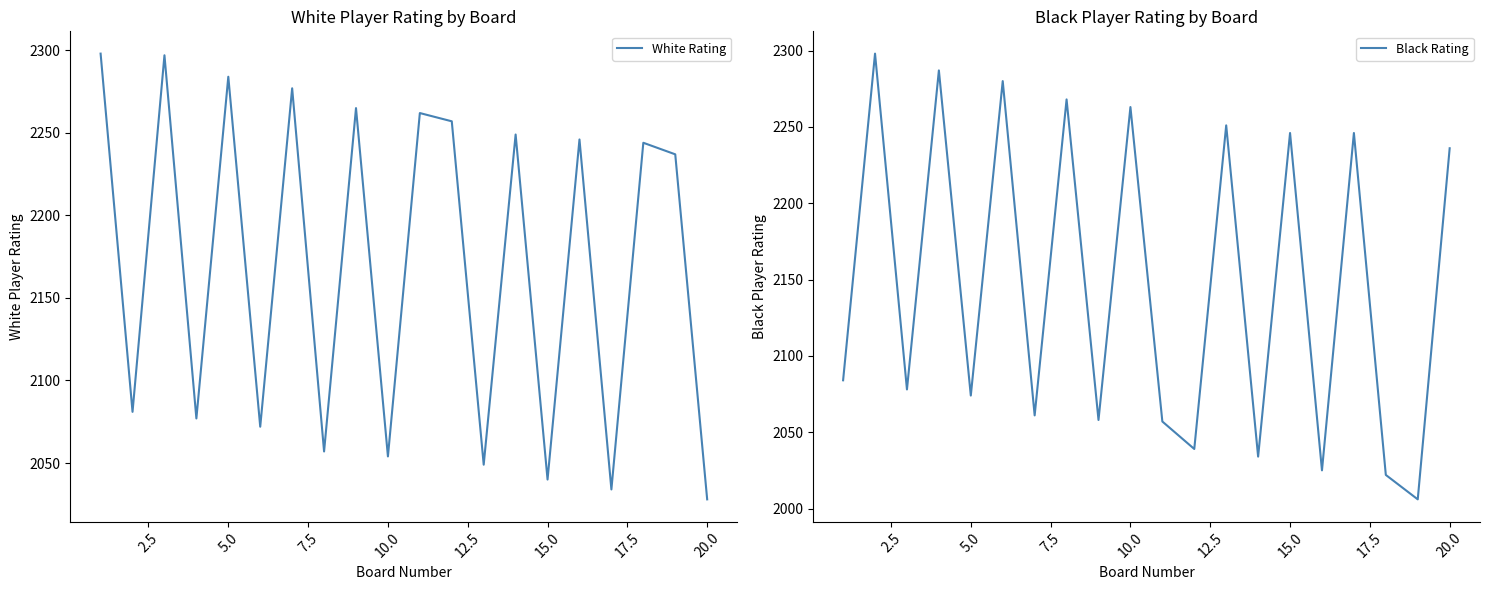

How many values in the White Rating series are below 2244?

10